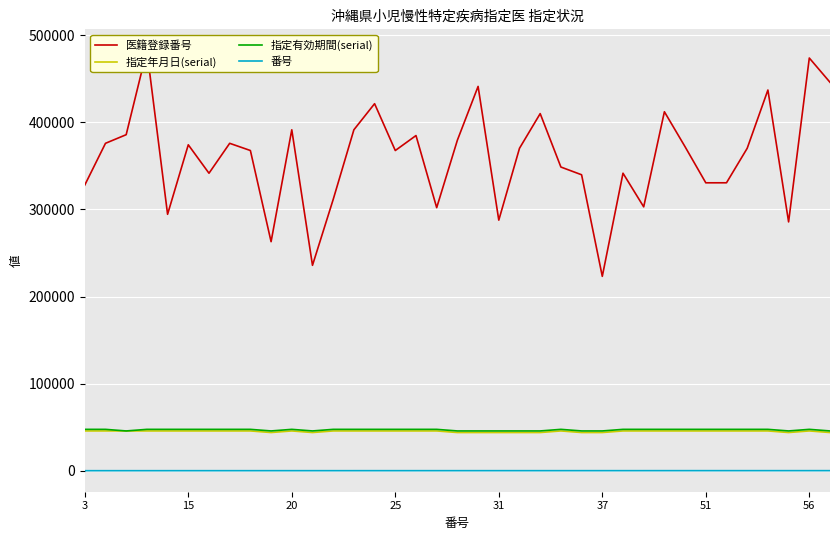

What is the highest value of the 指定年月日(serial) series?

45658